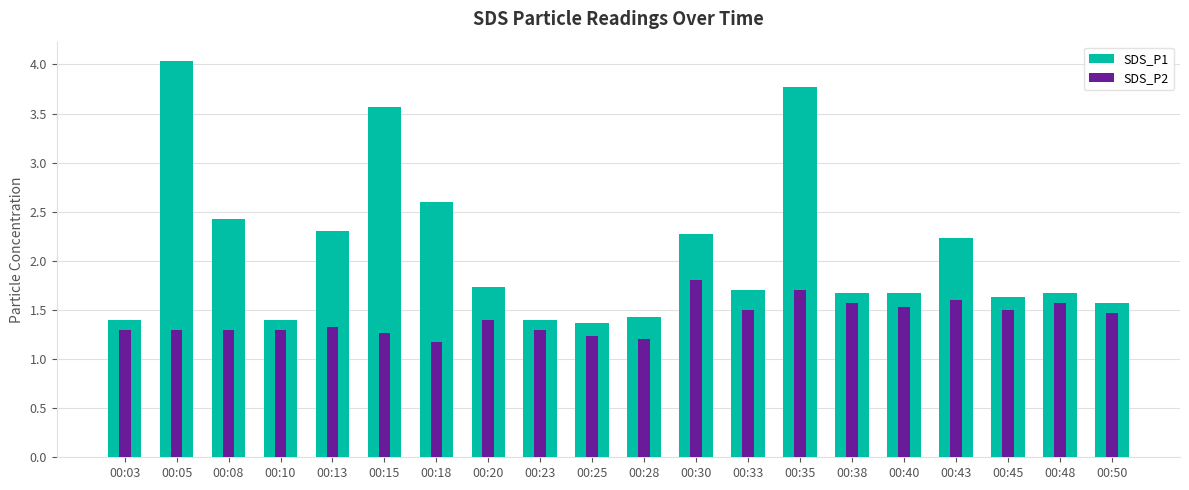

The value of SDS_P2 at 00:05 is 1.3. True or false?

True